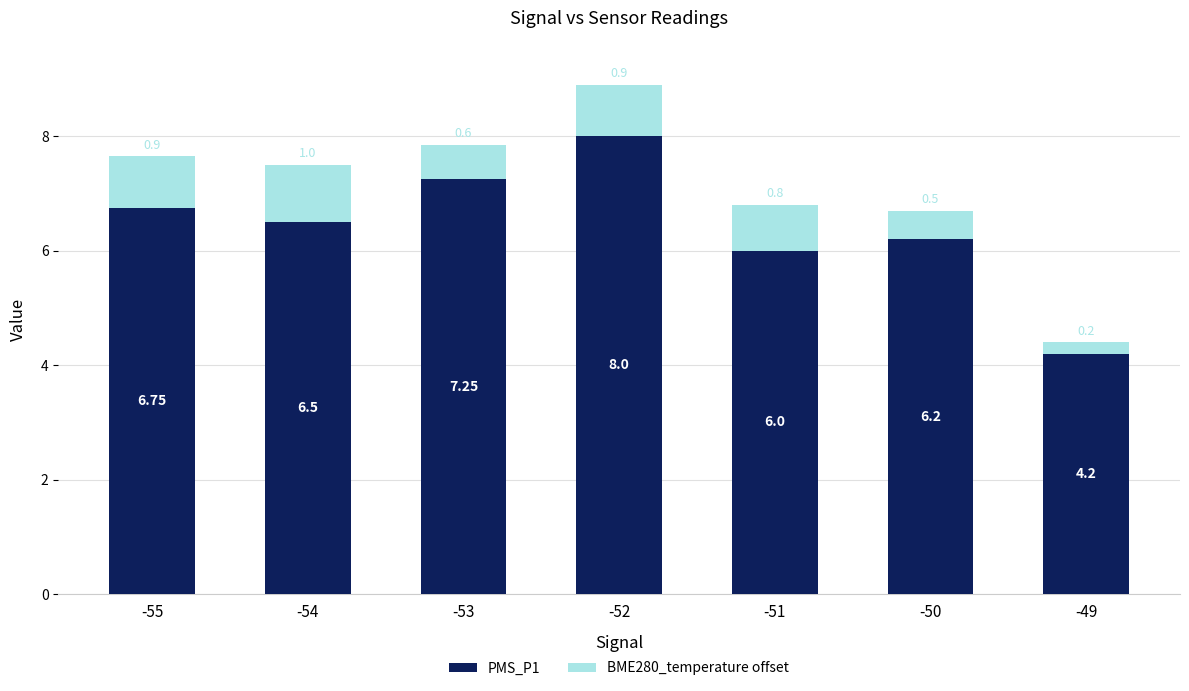

What is the average value of the PMS_P1 series?

6.4